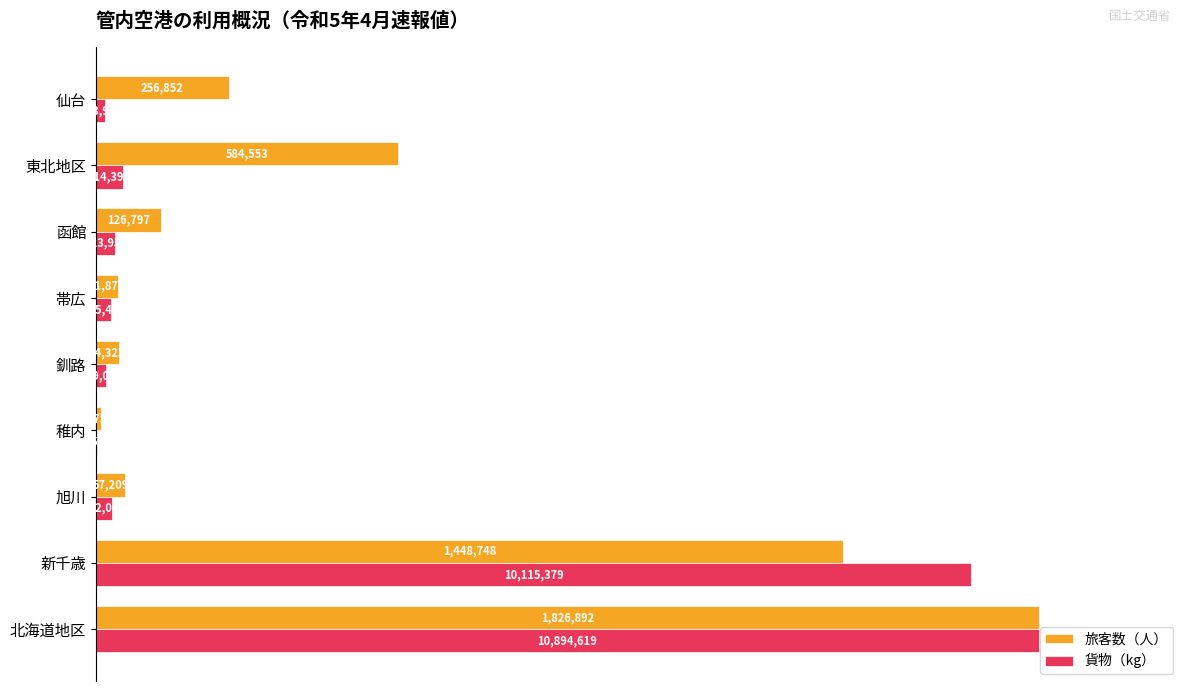

What are all the series names shown in the legend?

旅客数（人）, 貨物（kg）